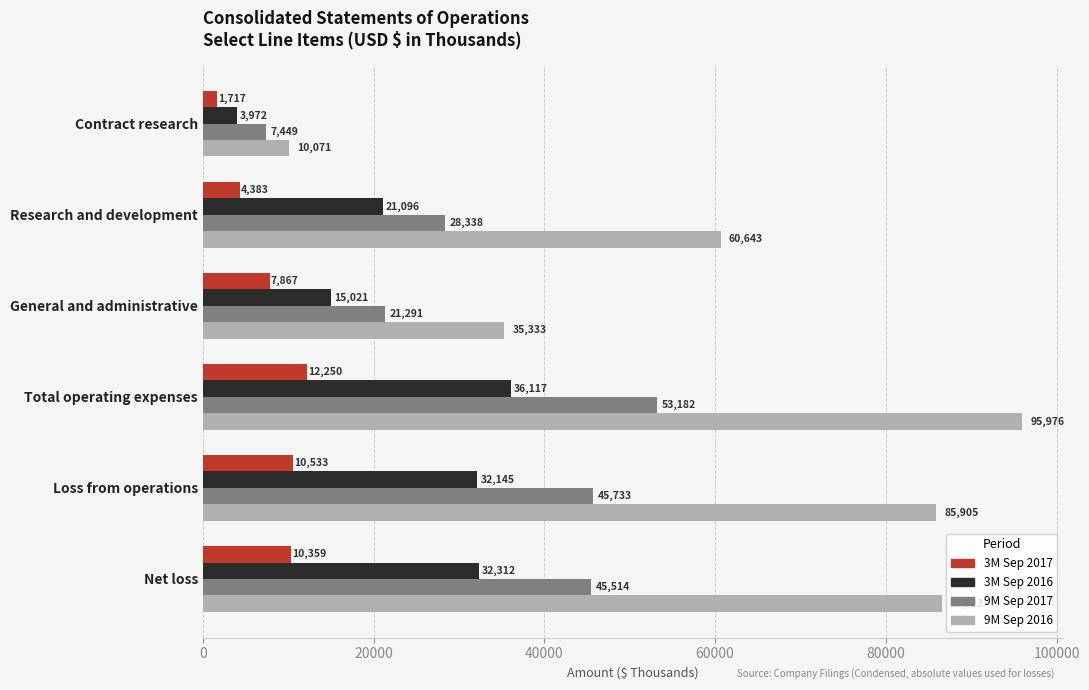

Count the number of categories in the chart.

6